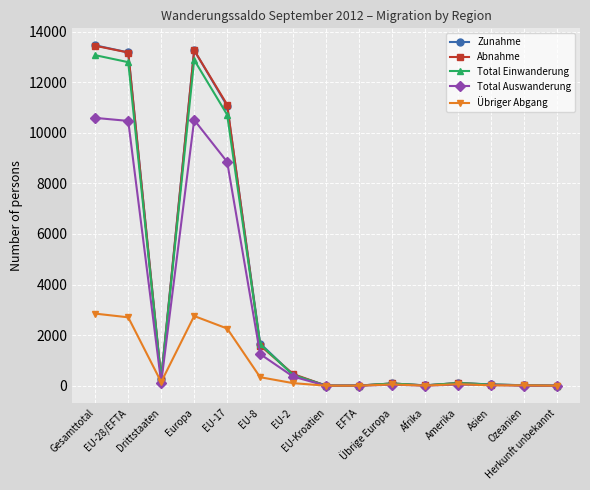

The Abnahme series shows 13436 at Gesamttotal. True or false?

True